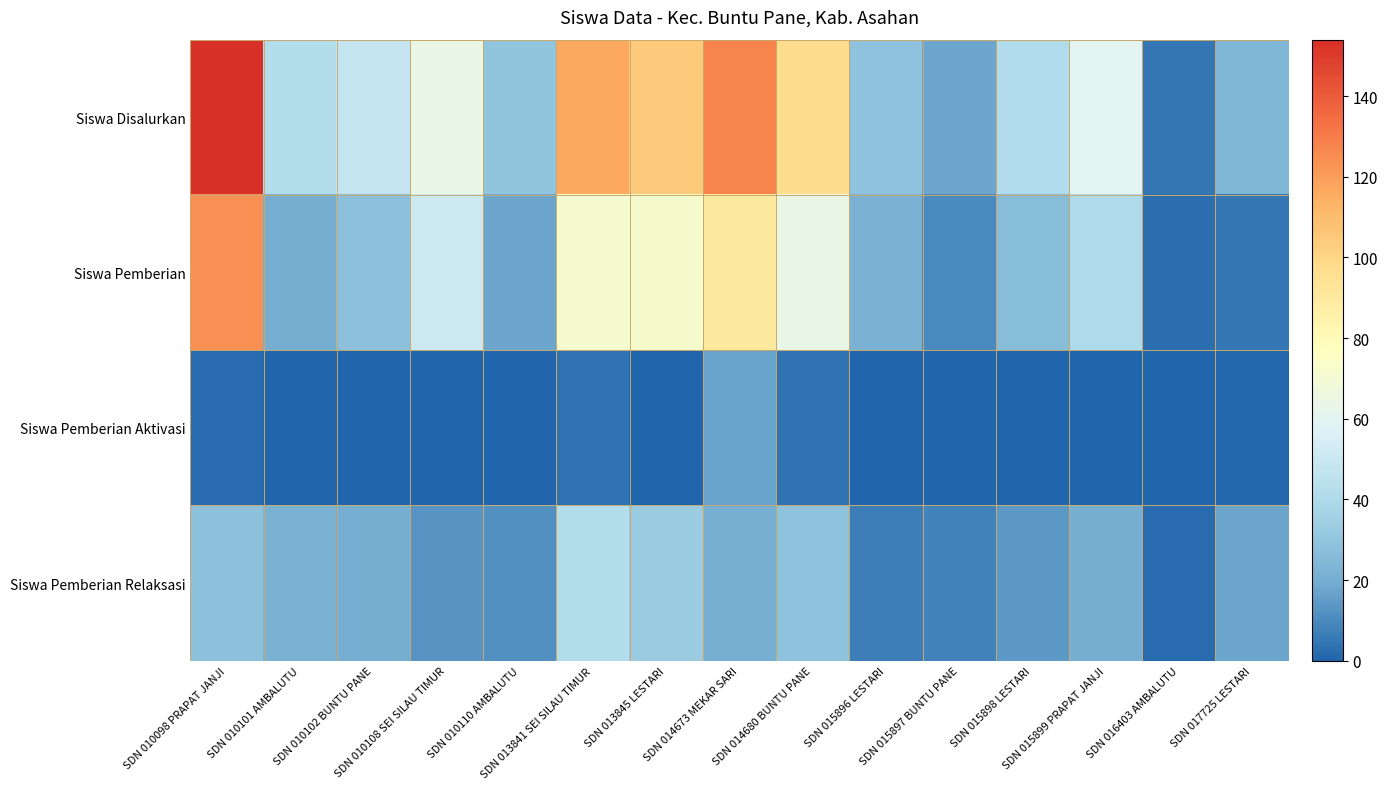

Which series has the largest total across all categories?

Siswa Disalurkan